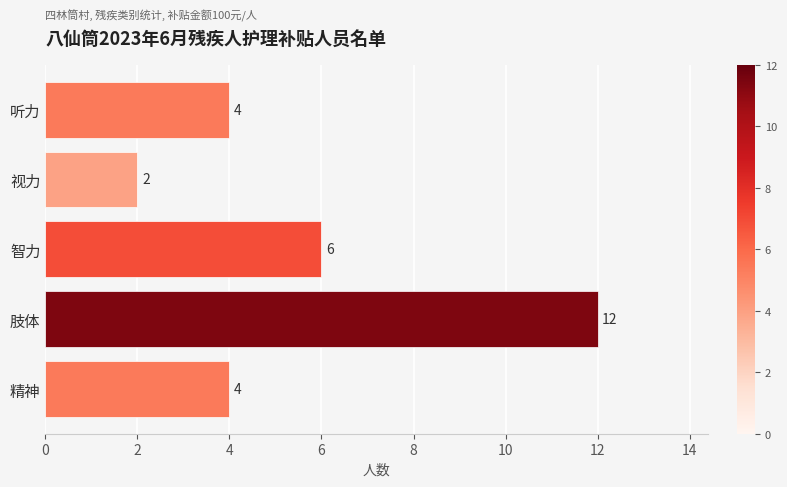

Which label corresponds to the largest value in the chart?

肢体